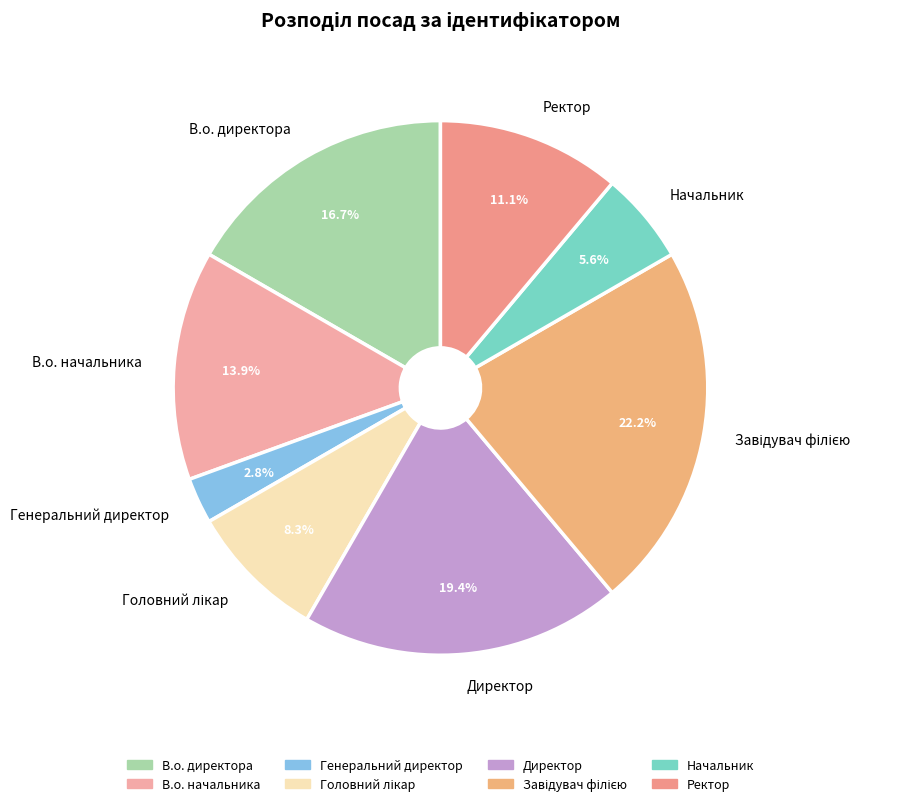

Is the sum of Генеральний директор and Директор greater than half?

No